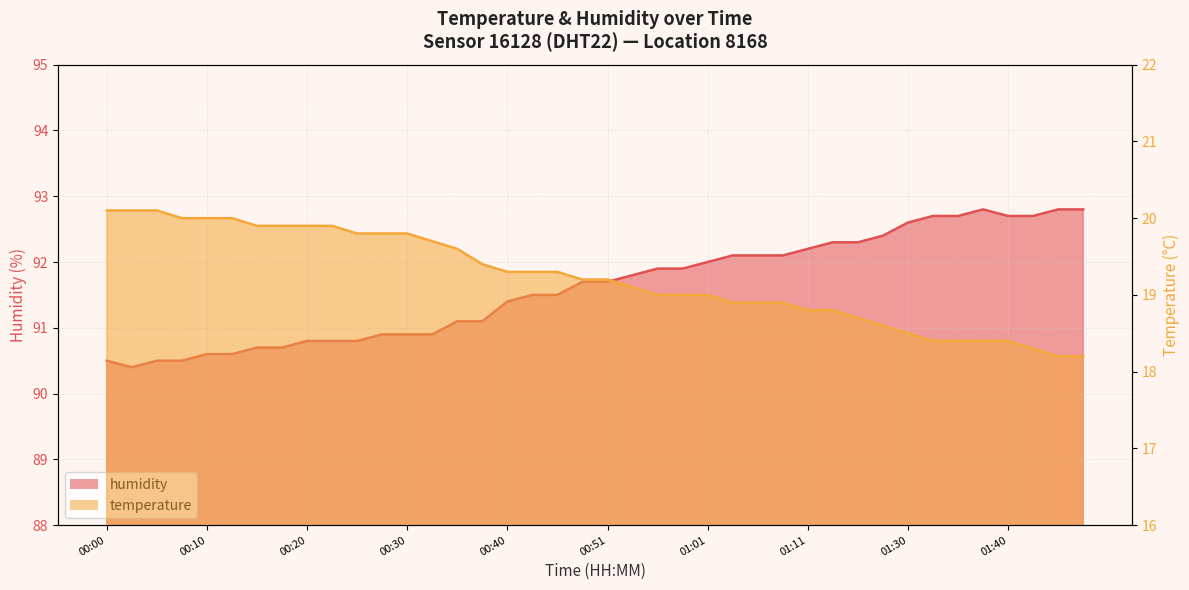

Reading left to right, extract all data points from this chart.

temperature: 00:00=20.1	00:03=20.1	00:05=20.1	00:08=20.0	00:10=20.0	00:13=20.0	00:15=19.9	00:18=19.9	00:20=19.9	00:23=19.9	00:25=19.8	00:28=19.8	00:30=19.8	00:33=19.7	00:35=19.6	00:38=19.4	00:40=19.3	00:43=19.3	00:46=19.3	00:48=19.2	00:51=19.2	00:53=19.1	00:56=19.0	00:58=19.0	01:01=19.0	01:03=18.9	01:06=18.9	01:08=18.9	01:11=18.8	01:13=18.8	01:16=18.7	01:24=18.6	01:30=18.5	01:32=18.4	01:35=18.4	01:38=18.4	01:40=18.4	01:43=18.3	01:45=18.2	01:48=18.2
humidity: 00:00=90.5	00:03=90.4	00:05=90.5	00:08=90.5	00:10=90.6	00:13=90.6	00:15=90.7	00:18=90.7	00:20=90.8	00:23=90.8	00:25=90.8	00:28=90.9	00:30=90.9	00:33=90.9	00:35=91.1	00:38=91.1	00:40=91.4	00:43=91.5	00:46=91.5	00:48=91.7	00:51=91.7	00:53=91.8	00:56=91.9	00:58=91.9	01:01=92.0	01:03=92.1	01:06=92.1	01:08=92.1	01:11=92.2	01:13=92.3	01:16=92.3	01:24=92.4	01:30=92.6	01:32=92.7	01:35=92.7	01:38=92.8	01:40=92.7	01:43=92.7	01:45=92.8	01:48=92.8